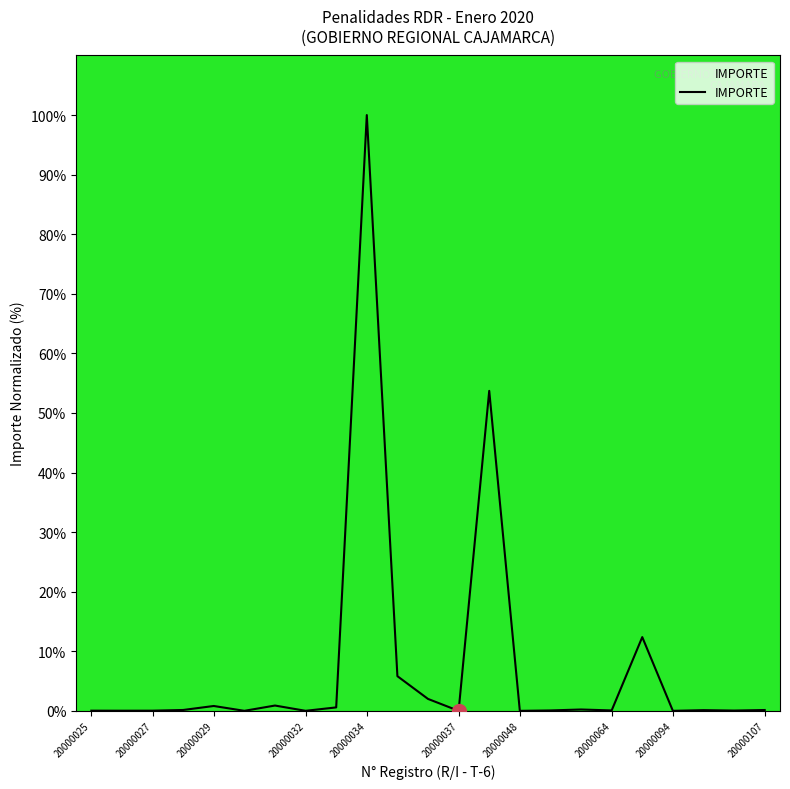

What is the maximum value shown in the chart?

100.0